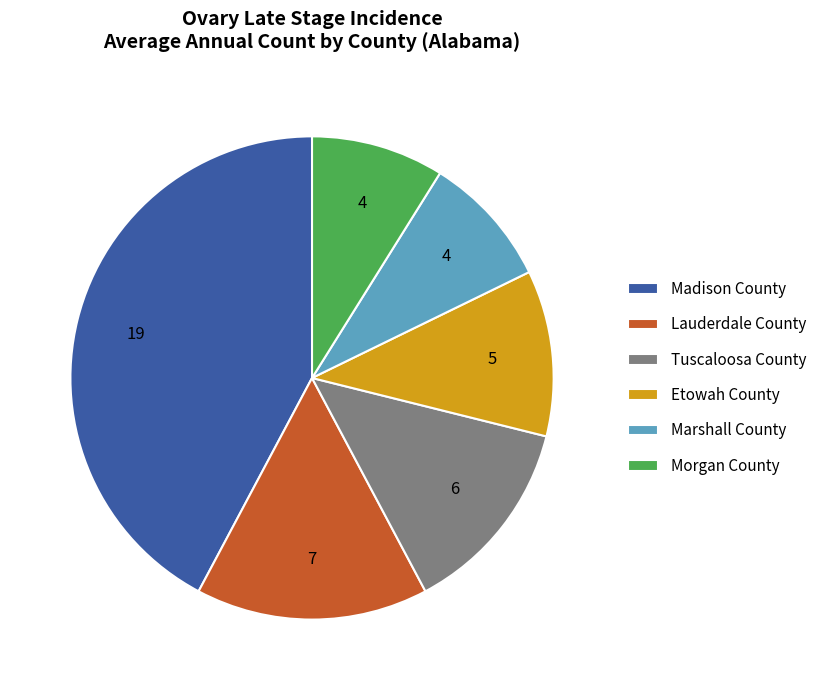

What is the ratio of the value at Morgan County to the value at Marshall County?

1.0